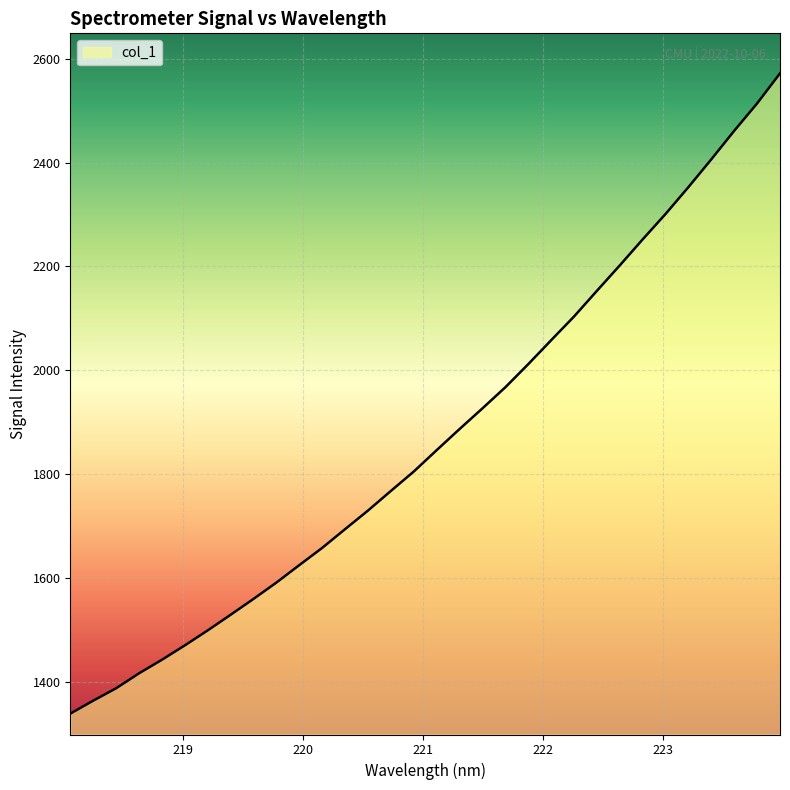

What is the difference between the maximum and minimum values?

1233.8